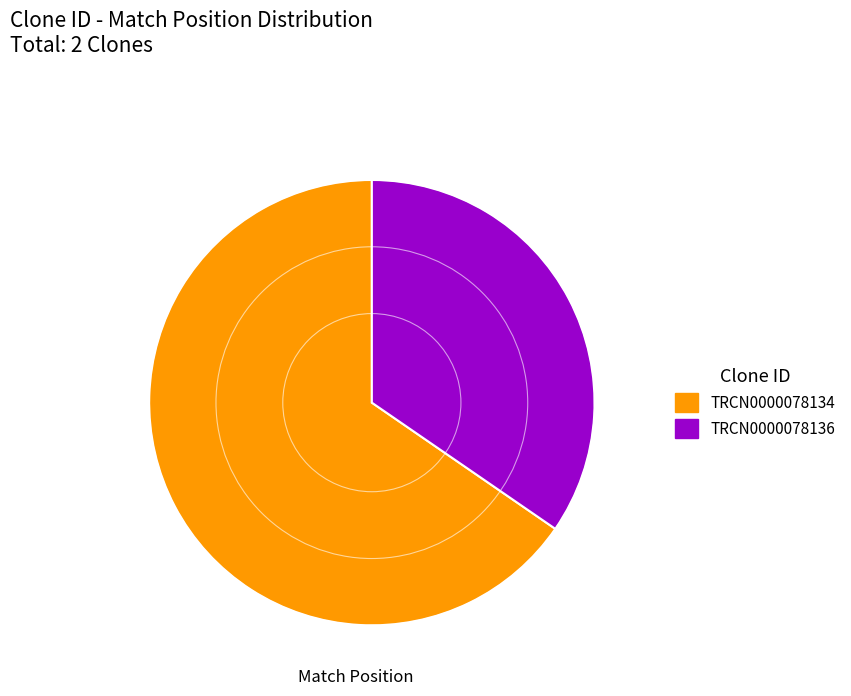

Rank the categories by value from highest to lowest.

TRCN0000078134, TRCN0000078136